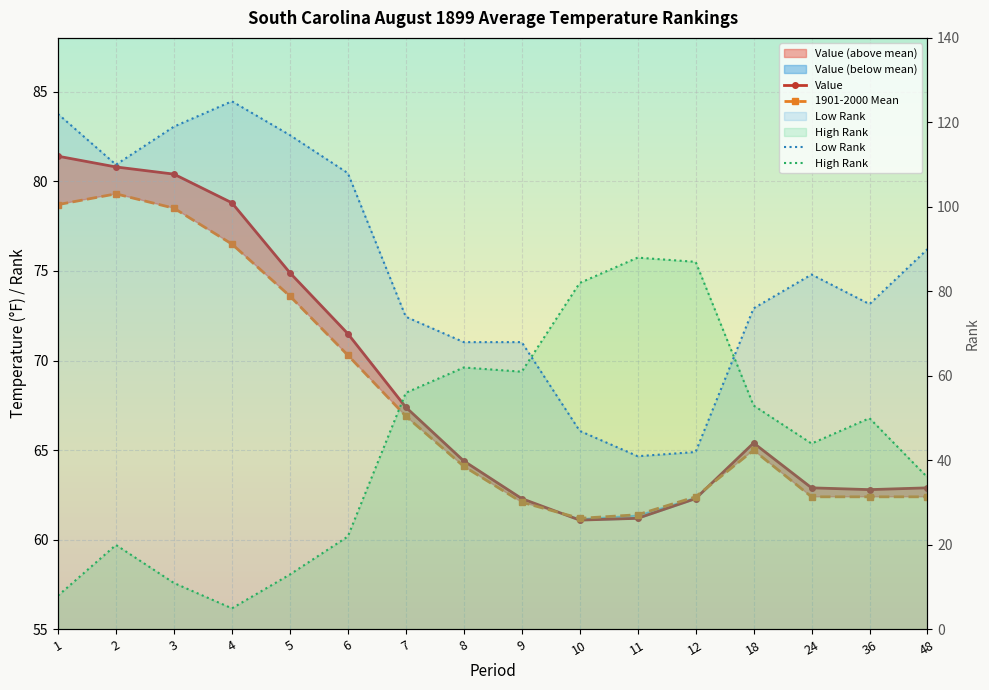

Where is the first local minimum for Low Rank?

2